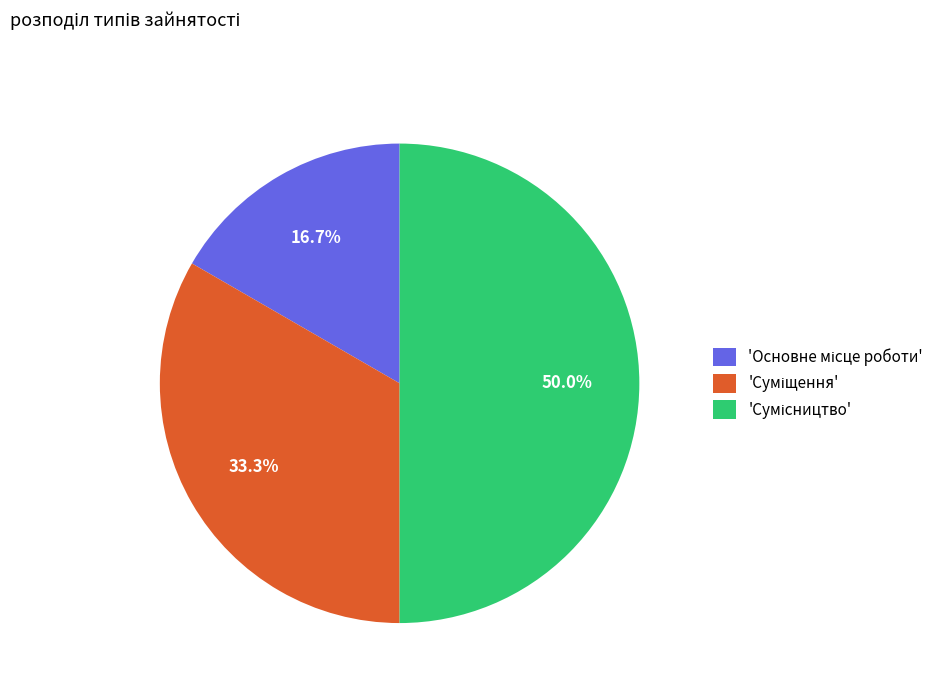

Which category has the biggest portion of the pie?

Сумісництво